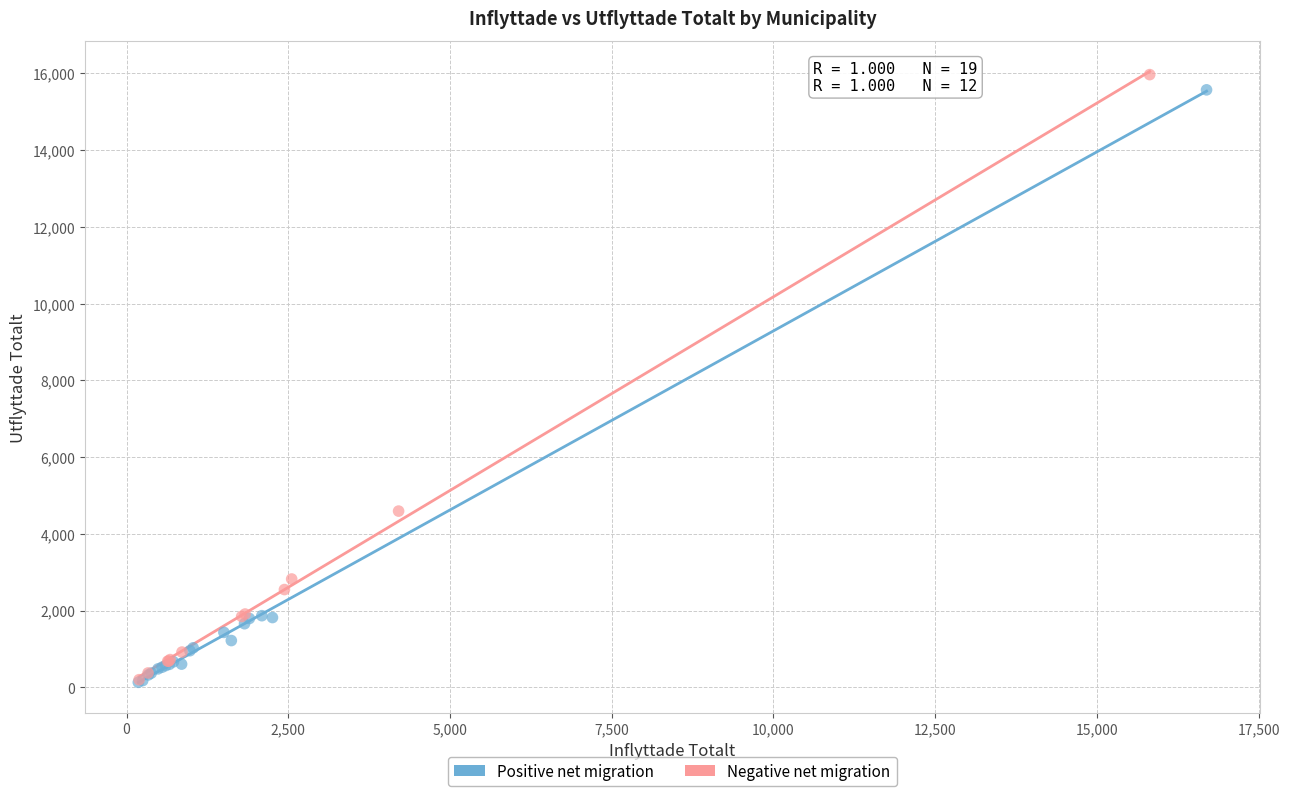

Which series contains the highest Y value?

Negative net migration